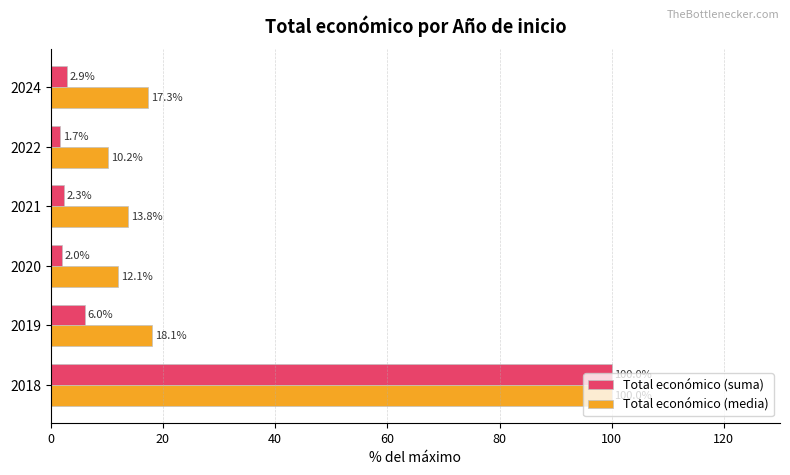

At which label does Total económico (media) reach its minimum?

2022